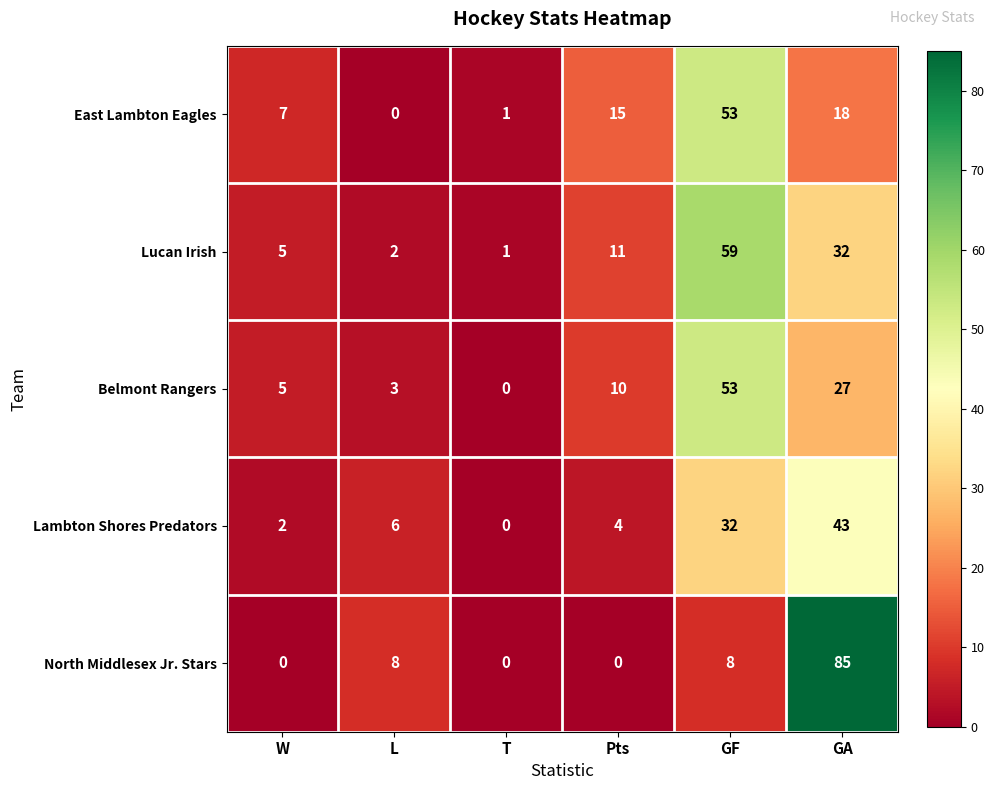

What is the average value of the Lucan Irish series?

18